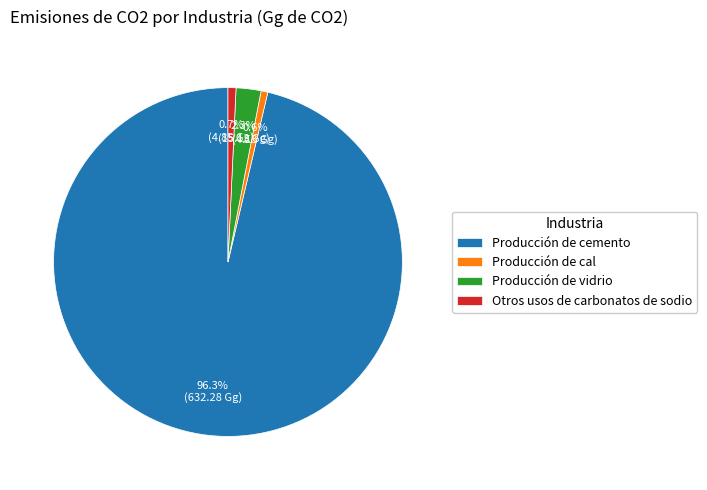

Is it true that Producción de cal is 1% of the pie?

True